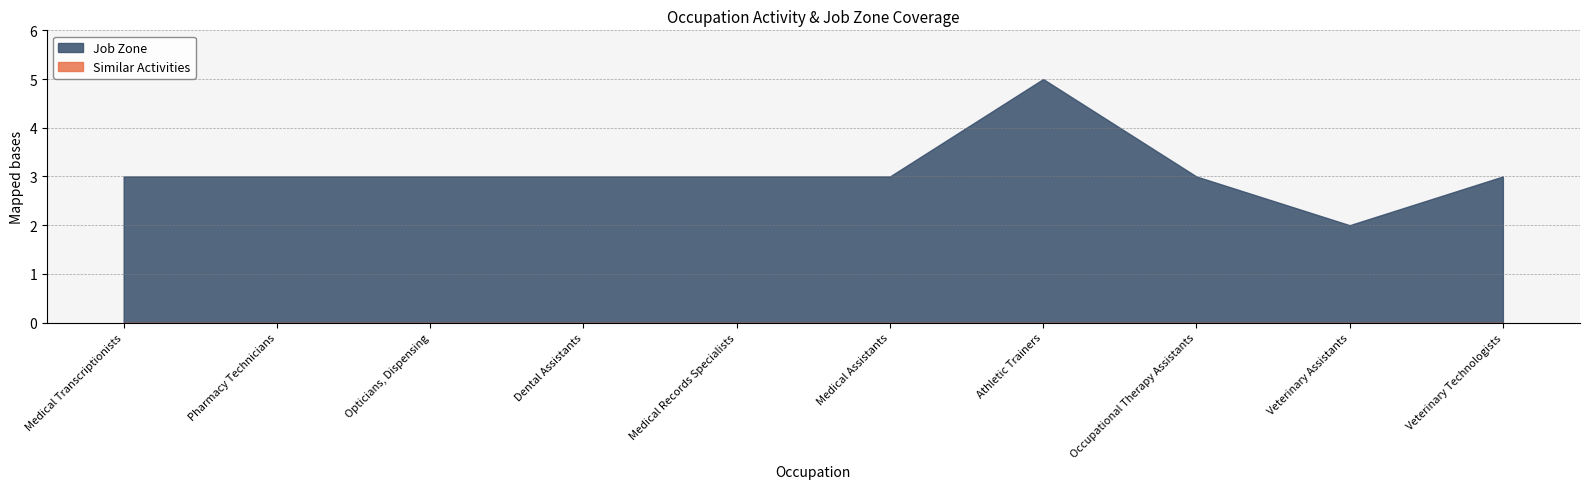

True or false: Similar Activities has more than 0 interior local peaks.

False